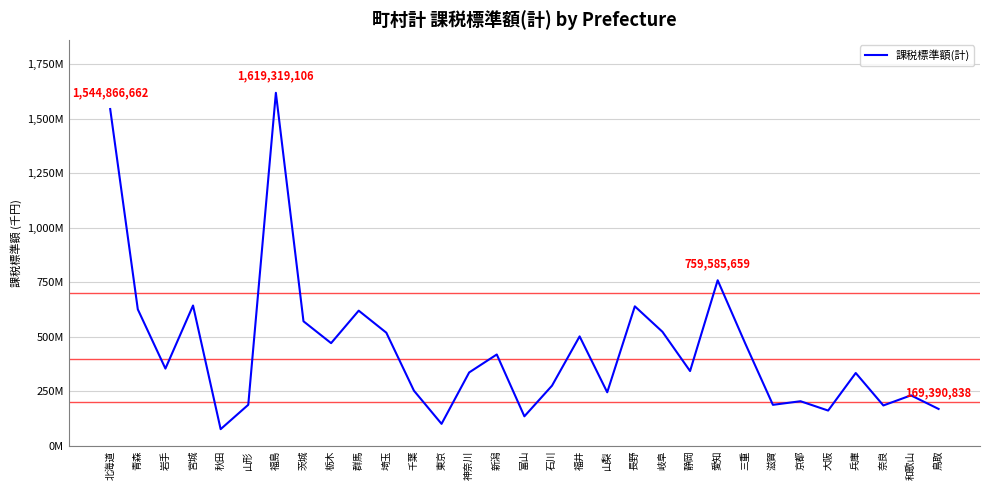

Is it true that the value at 愛知 is 759585659?

True